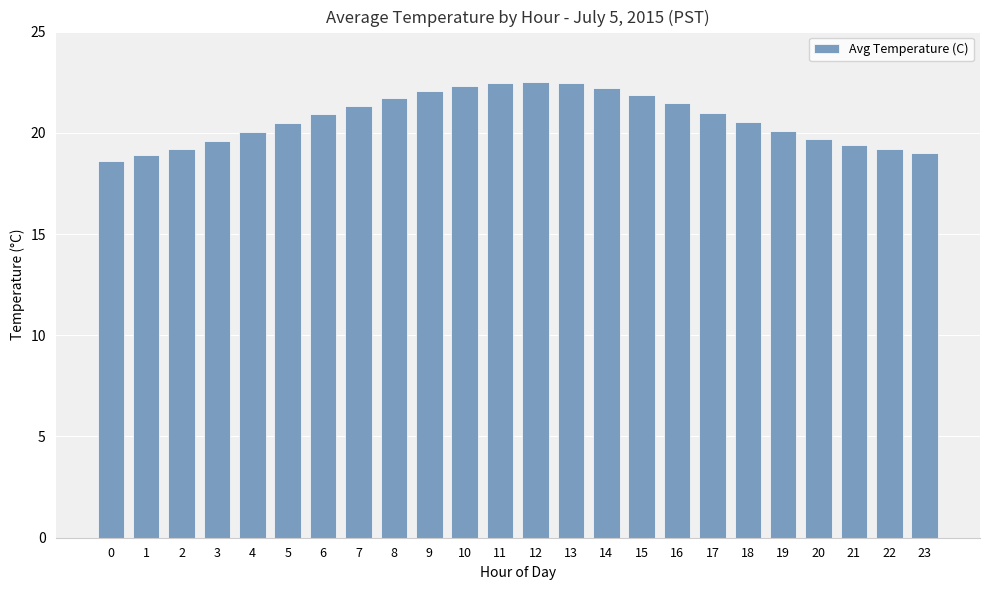

Between 18 and 0, which is larger?

18